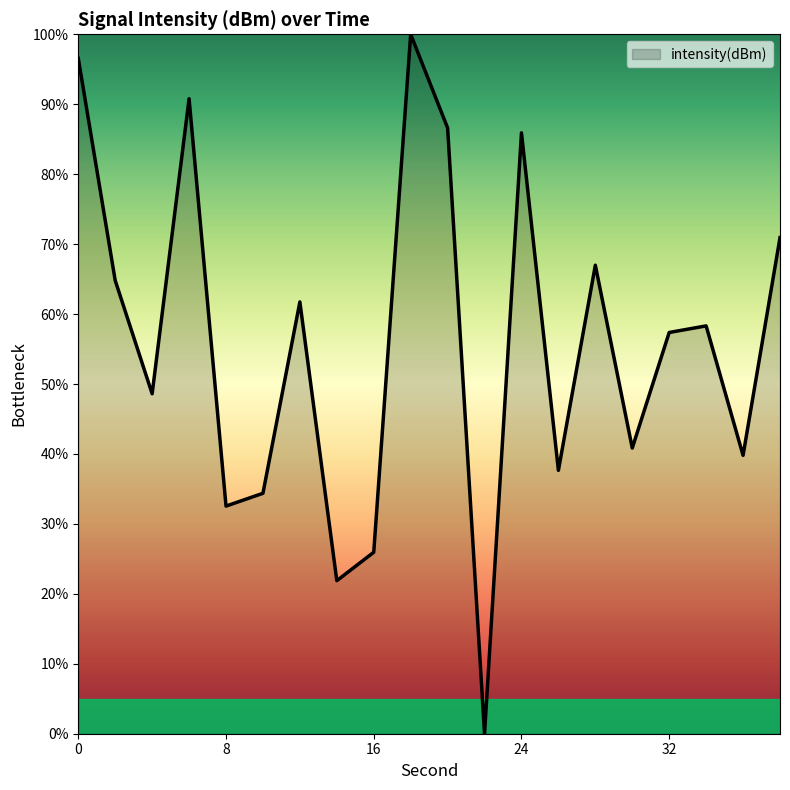

How many interior local valleys (lower than both neighbors) does the data have?

7